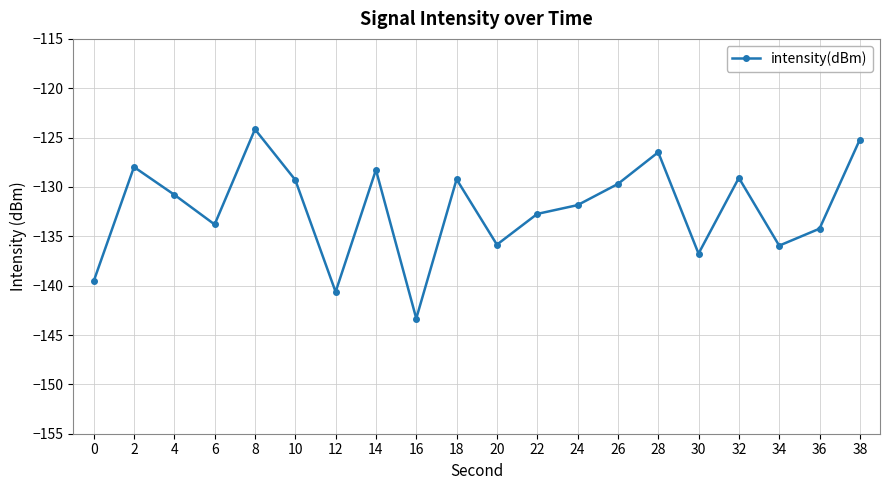

How many interior local peaks (higher than both neighbors) does the data have?

6